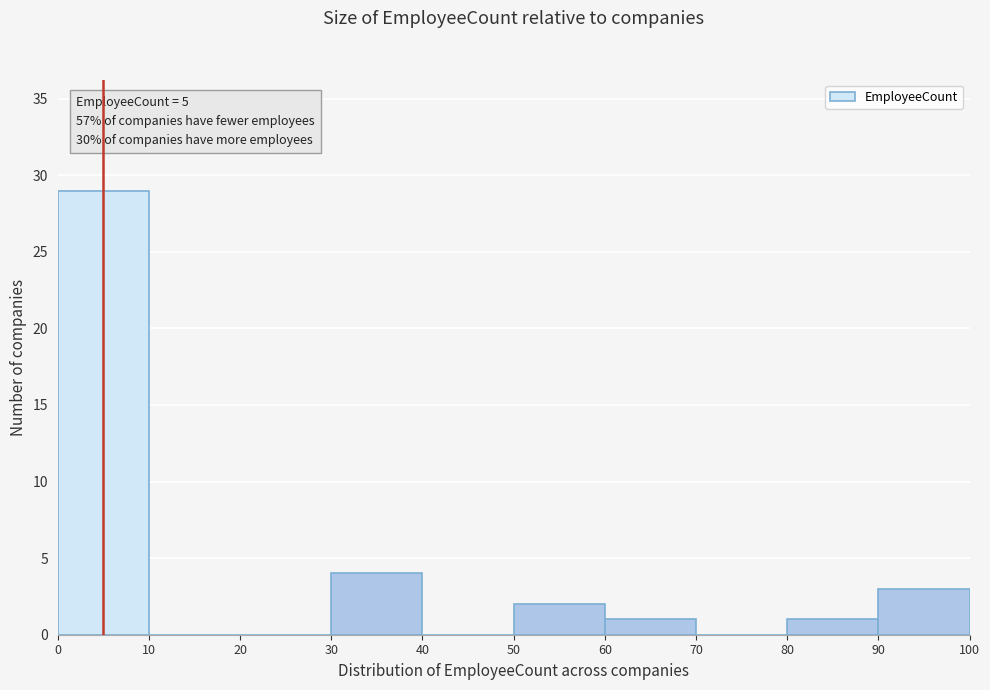

Which range on the x-axis has the tallest bar?

0 to 10